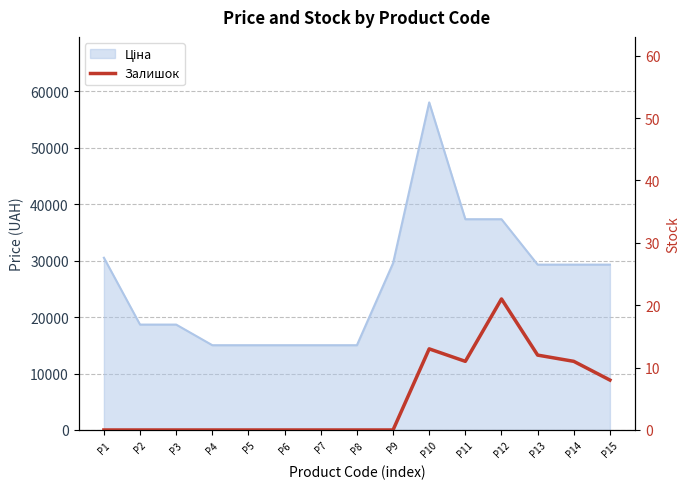

How many interior local valleys (lower than both neighbors) does the data have?

1